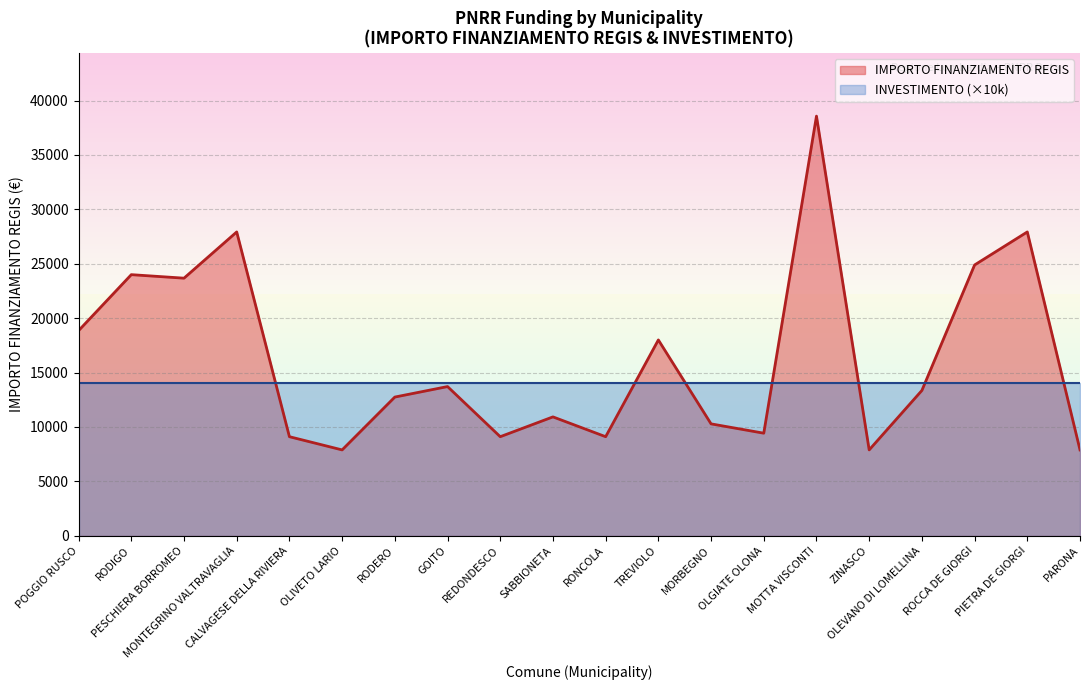

Which label corresponds to the smallest value in the chart?

OLIVETO LARIO